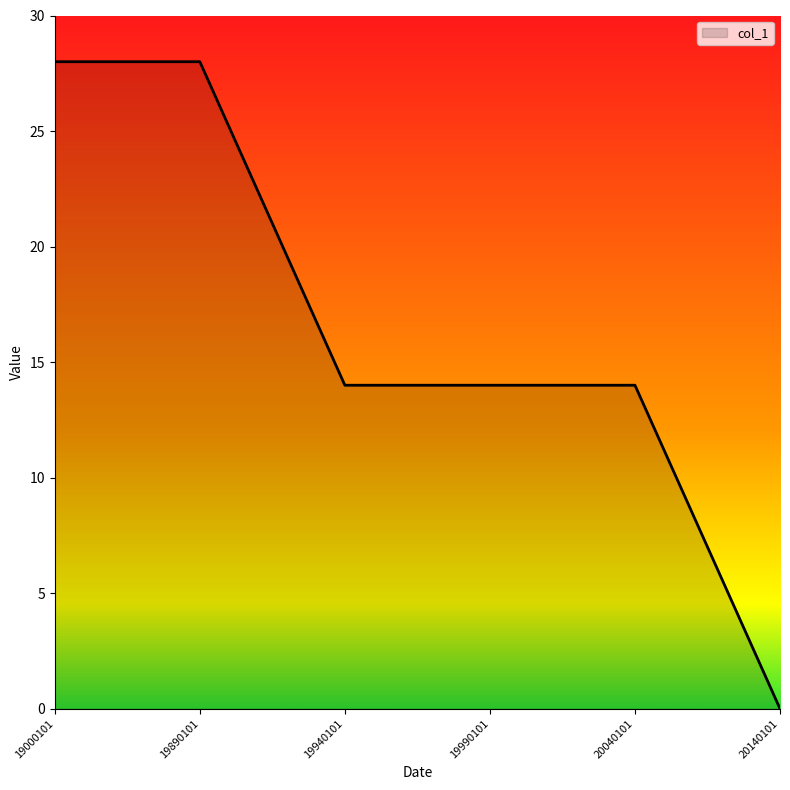

True or false: there are more than 2 points higher than both neighbors.

False